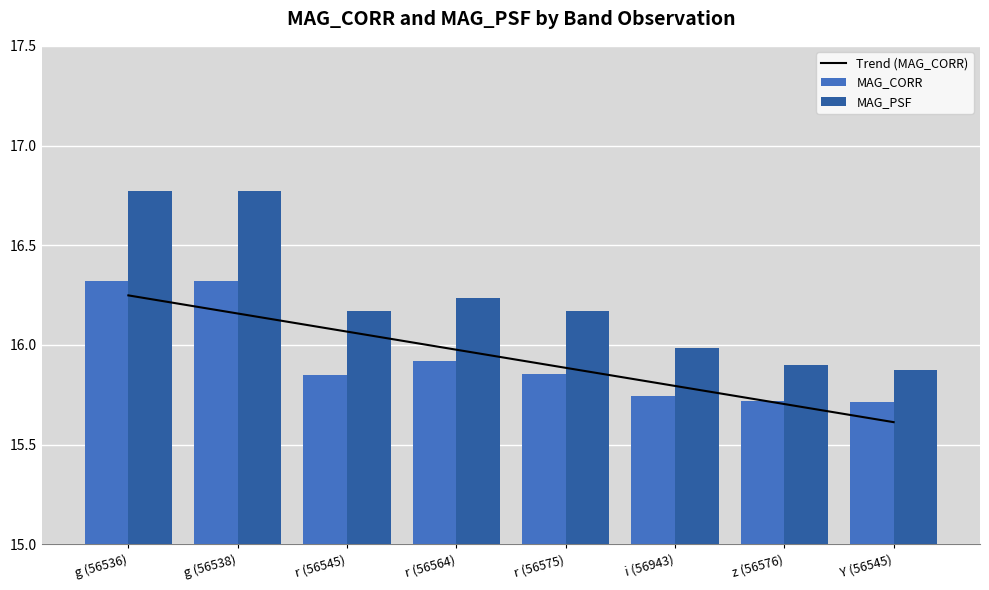

What is the label of the 1st bar from the right?

Y (56545)